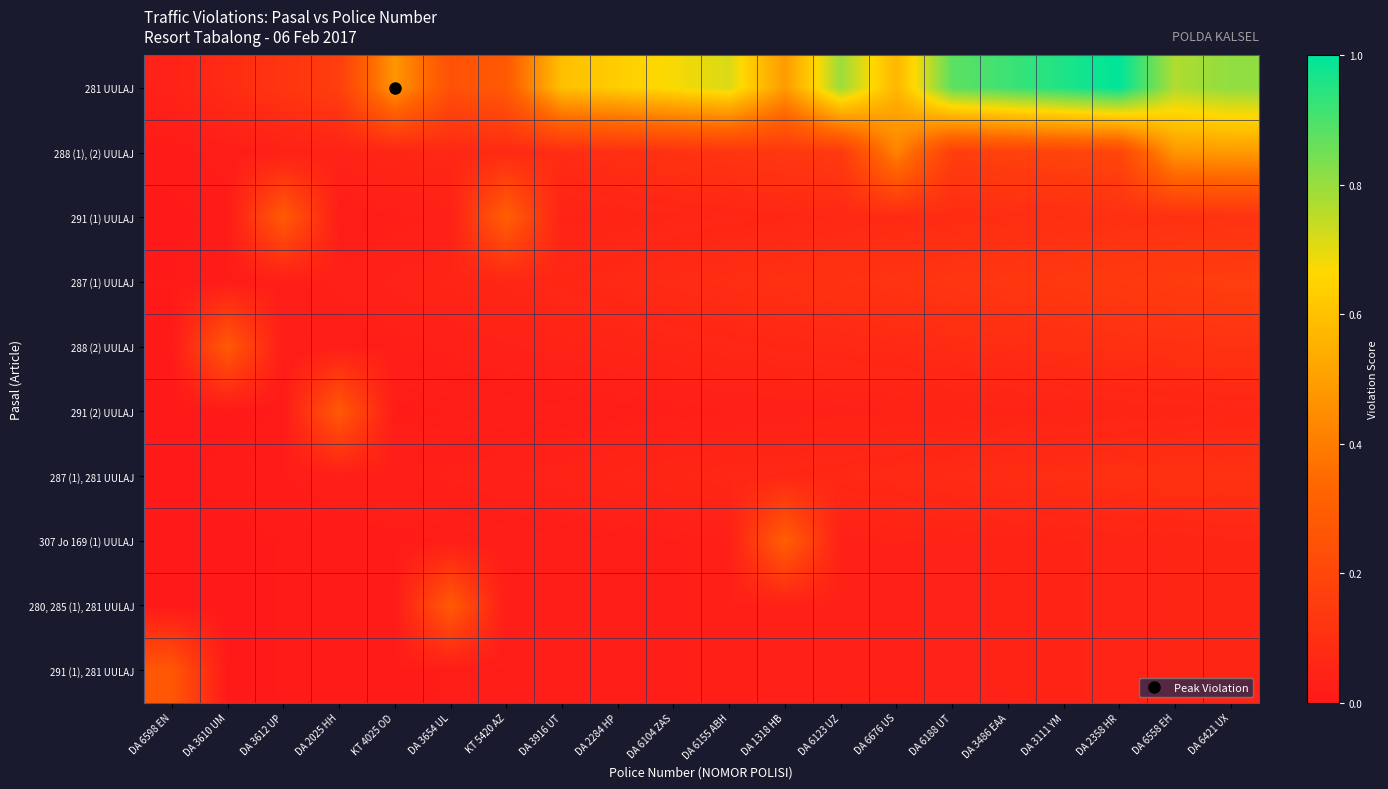

Reading left to right, what are all the values shown in this chart?

281 UULAJ: DA 6598 EN=0.0	DA 3610 UM=0.1	DA 3612 UP=0.1	DA 2025 HH=0.2	KT 4025 OD=0.5	DA 3654 UL=0.2	KT 5420 AZ=0.3	DA 3916 UT=0.6	DA 2284 HP=0.6	DA 6104 ZAS=0.7	DA 6155 ABH=0.7	DA 1318 HB=0.5	DA 6123 UZ=0.8	DA 6676 US=0.6	DA 6188 UT=0.9	DA 3486 EAA=0.9	DA 3111 YM=1.0	DA 2358 HR=1.0	DA 6558 EH=0.8	DA 6421 UX=0.8
288 (1), (2) UULAJ: DA 6598 EN=0.0	DA 3610 UM=0.0	DA 3612 UP=0.0	DA 2025 HH=0.0	KT 4025 OD=0.1	DA 3654 UL=0.1	KT 5420 AZ=0.1	DA 3916 UT=0.1	DA 2284 HP=0.1	DA 6104 ZAS=0.1	DA 6155 ABH=0.1	DA 1318 HB=0.1	DA 6123 UZ=0.1	DA 6676 US=0.4	DA 6188 UT=0.2	DA 3486 EAA=0.2	DA 3111 YM=0.2	DA 2358 HR=0.2	DA 6558 EH=0.5	DA 6421 UX=0.5
291 (1) UULAJ: DA 6598 EN=0.0	DA 3610 UM=0.0	DA 3612 UP=0.3	DA 2025 HH=0.0	KT 4025 OD=0.0	DA 3654 UL=0.0	KT 5420 AZ=0.3	DA 3916 UT=0.0	DA 2284 HP=0.0	DA 6104 ZAS=0.1	DA 6155 ABH=0.1	DA 1318 HB=0.1	DA 6123 UZ=0.1	DA 6676 US=0.1	DA 6188 UT=0.1	DA 3486 EAA=0.1	DA 3111 YM=0.1	DA 2358 HR=0.1	DA 6558 EH=0.1	DA 6421 UX=0.1
287 (1) UULAJ: DA 6598 EN=0.0	DA 3610 UM=0.0	DA 3612 UP=0.0	DA 2025 HH=0.0	KT 4025 OD=0.0	DA 3654 UL=0.0	KT 5420 AZ=0.1	DA 3916 UT=0.1	DA 2284 HP=0.1	DA 6104 ZAS=0.1	DA 6155 ABH=0.1	DA 1318 HB=0.1	DA 6123 UZ=0.1	DA 6676 US=0.1	DA 6188 UT=0.1	DA 3486 EAA=0.1	DA 3111 YM=0.1	DA 2358 HR=0.1	DA 6558 EH=0.2	DA 6421 UX=0.2
288 (2) UULAJ: DA 6598 EN=0.0	DA 3610 UM=0.3	DA 3612 UP=0.0	DA 2025 HH=0.0	KT 4025 OD=0.0	DA 3654 UL=0.0	KT 5420 AZ=0.0	DA 3916 UT=0.0	DA 2284 HP=0.0	DA 6104 ZAS=0.1	DA 6155 ABH=0.1	DA 1318 HB=0.1	DA 6123 UZ=0.1	DA 6676 US=0.1	DA 6188 UT=0.1	DA 3486 EAA=0.1	DA 3111 YM=0.1	DA 2358 HR=0.1	DA 6558 EH=0.1	DA 6421 UX=0.1
291 (2) UULAJ: DA 6598 EN=0.0	DA 3610 UM=0.0	DA 3612 UP=0.0	DA 2025 HH=0.3	KT 4025 OD=0.0	DA 3654 UL=0.0	KT 5420 AZ=0.0	DA 3916 UT=0.0	DA 2284 HP=0.0	DA 6104 ZAS=0.0	DA 6155 ABH=0.0	DA 1318 HB=0.0	DA 6123 UZ=0.0	DA 6676 US=0.0	DA 6188 UT=0.0	DA 3486 EAA=0.0	DA 3111 YM=0.0	DA 2358 HR=0.0	DA 6558 EH=0.1	DA 6421 UX=0.1
287 (1), 281 UULAJ: DA 6598 EN=0.0	DA 3610 UM=0.0	DA 3612 UP=0.0	DA 2025 HH=0.0	KT 4025 OD=0.0	DA 3654 UL=0.0	KT 5420 AZ=0.0	DA 3916 UT=0.0	DA 2284 HP=0.0	DA 6104 ZAS=0.1	DA 6155 ABH=0.1	DA 1318 HB=0.1	DA 6123 UZ=0.1	DA 6676 US=0.1	DA 6188 UT=0.1	DA 3486 EAA=0.1	DA 3111 YM=0.1	DA 2358 HR=0.1	DA 6558 EH=0.1	DA 6421 UX=0.1
307 Jo 169 (1) UULAJ: DA 6598 EN=0.0	DA 3610 UM=0.0	DA 3612 UP=0.0	DA 2025 HH=0.0	KT 4025 OD=0.0	DA 3654 UL=0.0	KT 5420 AZ=0.0	DA 3916 UT=0.0	DA 2284 HP=0.0	DA 6104 ZAS=0.0	DA 6155 ABH=0.0	DA 1318 HB=0.3	DA 6123 UZ=0.0	DA 6676 US=0.0	DA 6188 UT=0.0	DA 3486 EAA=0.0	DA 3111 YM=0.0	DA 2358 HR=0.0	DA 6558 EH=0.1	DA 6421 UX=0.1
280, 285 (1), 281 UULAJ: DA 6598 EN=0.0	DA 3610 UM=0.0	DA 3612 UP=0.0	DA 2025 HH=0.0	KT 4025 OD=0.0	DA 3654 UL=0.3	KT 5420 AZ=0.0	DA 3916 UT=0.0	DA 2284 HP=0.0	DA 6104 ZAS=0.0	DA 6155 ABH=0.0	DA 1318 HB=0.0	DA 6123 UZ=0.0	DA 6676 US=0.0	DA 6188 UT=0.0	DA 3486 EAA=0.0	DA 3111 YM=0.0	DA 2358 HR=0.0	DA 6558 EH=0.1	DA 6421 UX=0.1
291 (1), 281 UULAJ: DA 6598 EN=0.3	DA 3610 UM=0.0	DA 3612 UP=0.0	DA 2025 HH=0.0	KT 4025 OD=0.0	DA 3654 UL=0.0	KT 5420 AZ=0.0	DA 3916 UT=0.0	DA 2284 HP=0.0	DA 6104 ZAS=0.0	DA 6155 ABH=0.0	DA 1318 HB=0.0	DA 6123 UZ=0.0	DA 6676 US=0.0	DA 6188 UT=0.0	DA 3486 EAA=0.0	DA 3111 YM=0.0	DA 2358 HR=0.0	DA 6558 EH=0.1	DA 6421 UX=0.1